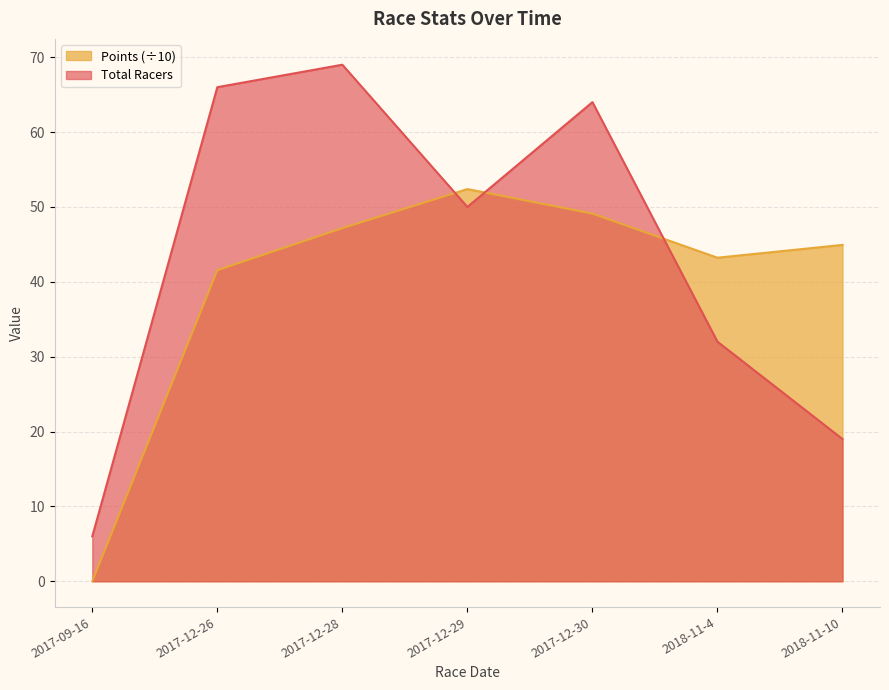

How many lines are shown in the chart?

2